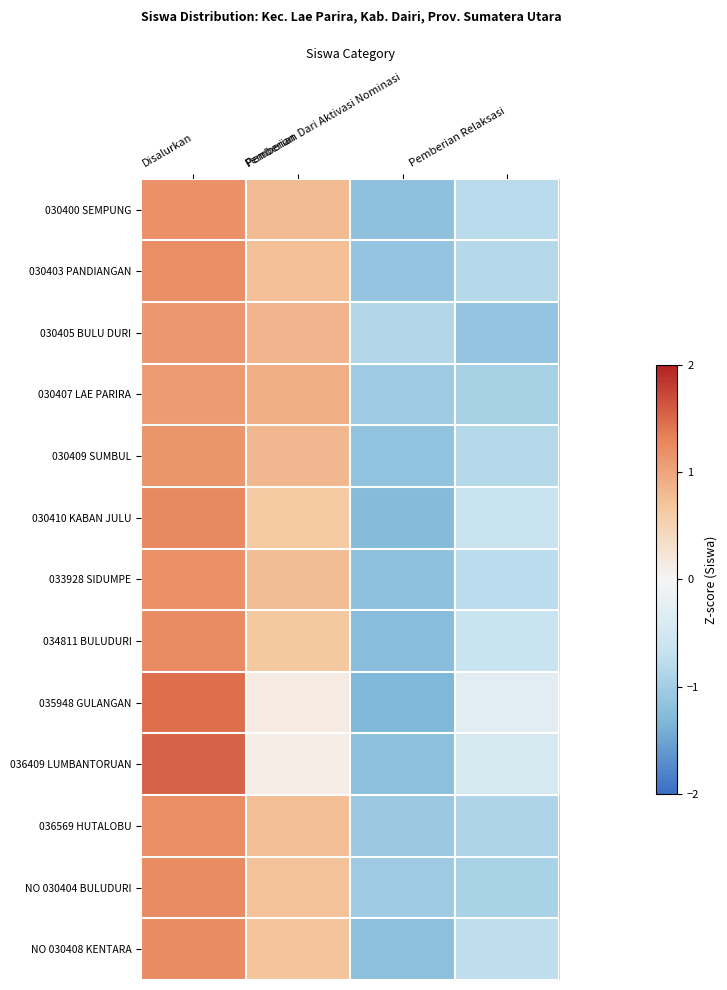

Between Pemberian Dari Aktivasi Nominasi and Disalurkan, which is larger?

Disalurkan